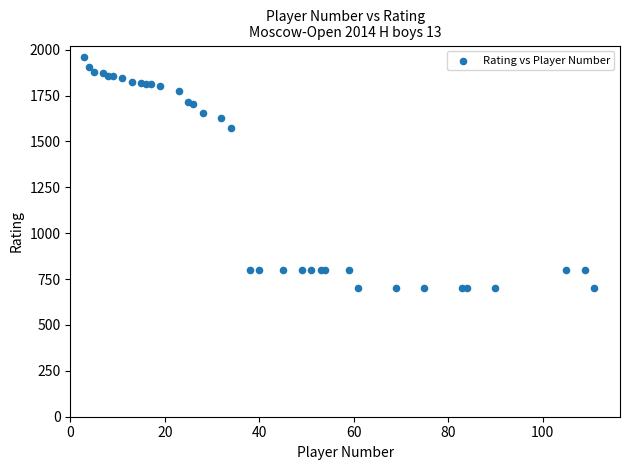

What Y value in the scatter plot is closest to 1330?

1572